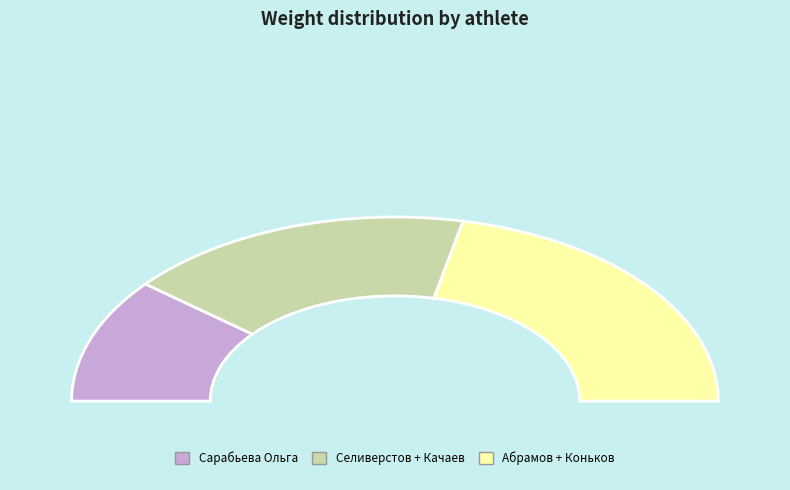

What portion of the pie excludes Качаев Иван?

81.7%